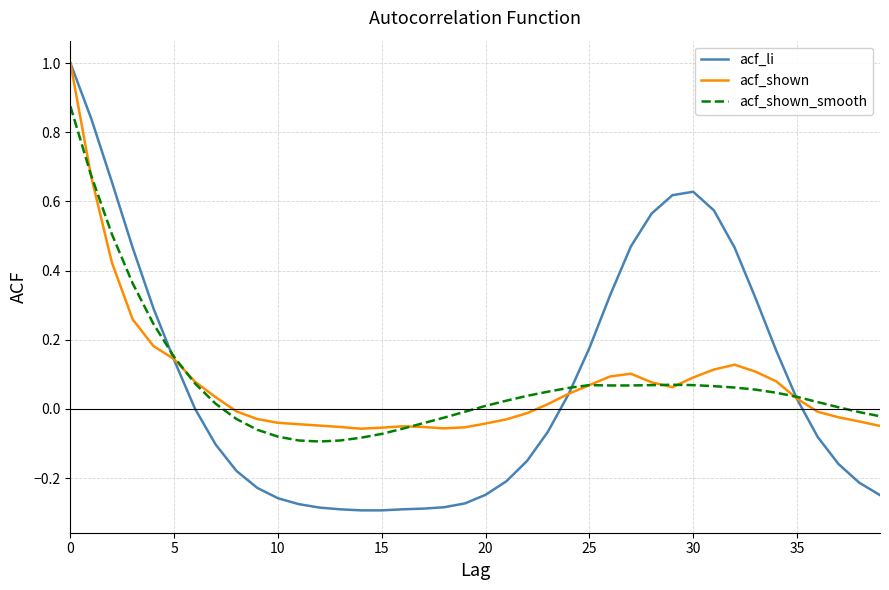

Which series has the widest spread of values?

acf_li